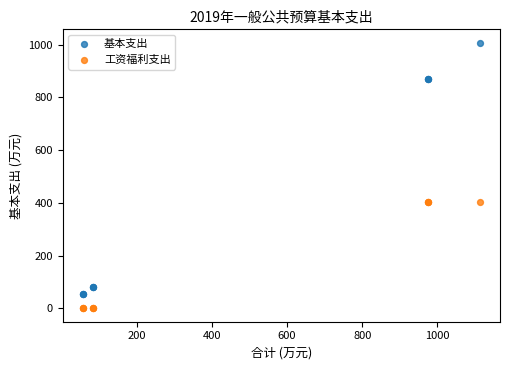

What is the X range (max minus min) for the scatter plot?

1058.1